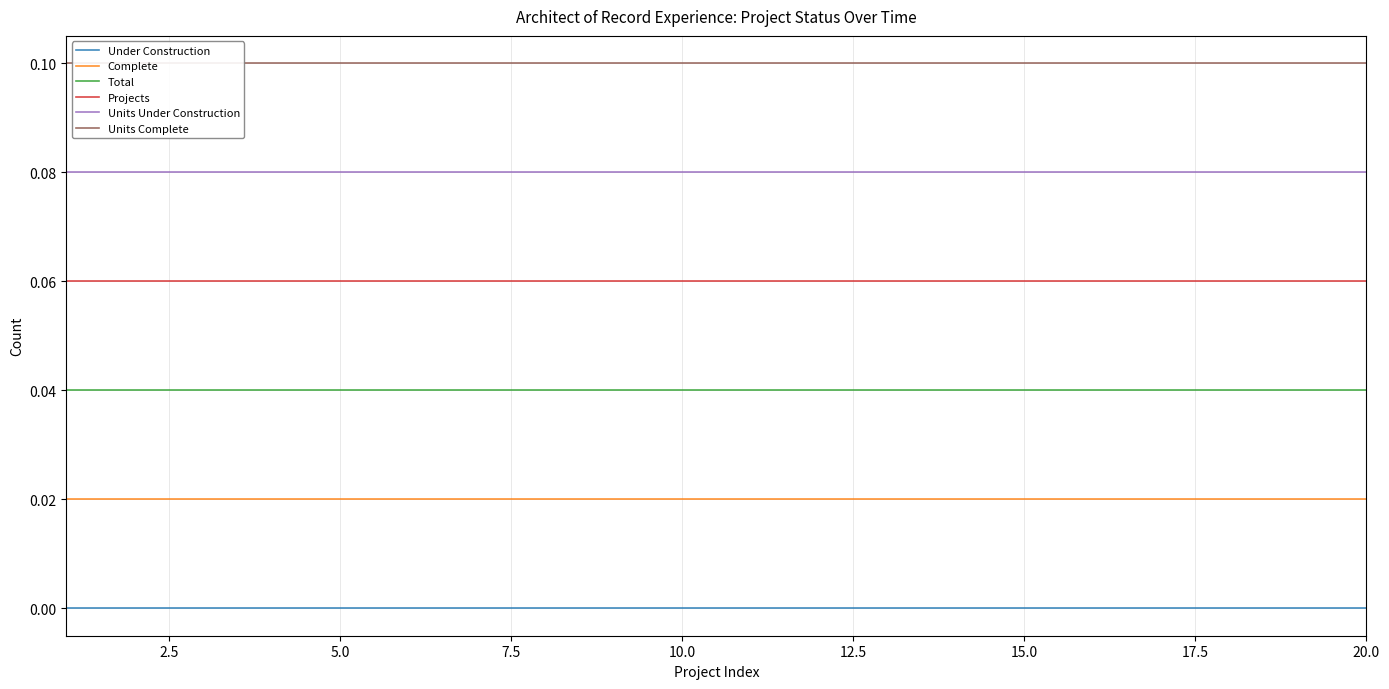

List the series in order of their peak value, lowest first.

Under Construction, Complete, Total, Projects, Units Under Construction, Units Complete